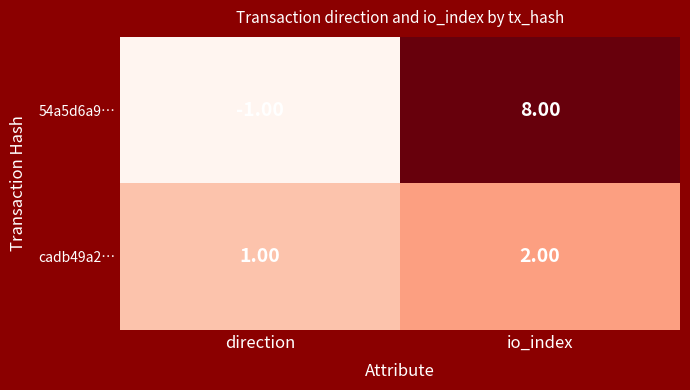

List the labels in order of cadb49a2… value, largest first.

io_index, direction